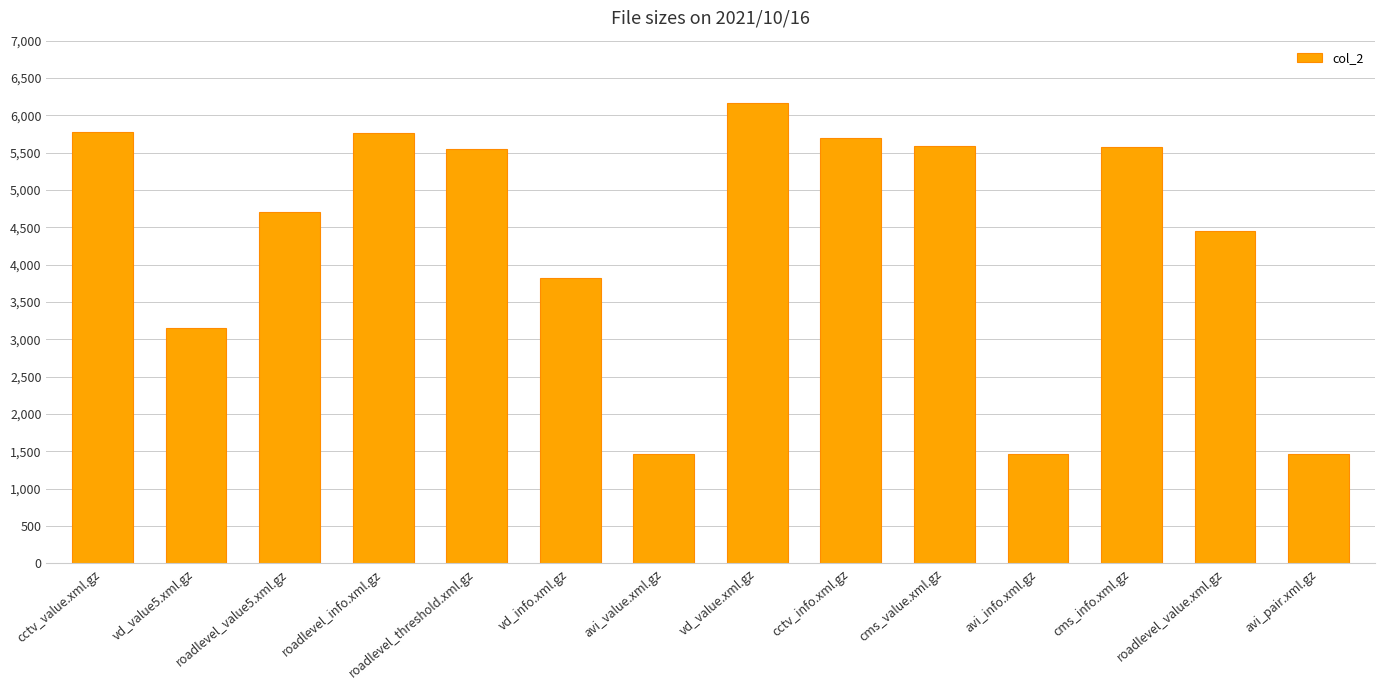

True or false: the data shows 3482 at cctv_value.xml.gz.

False